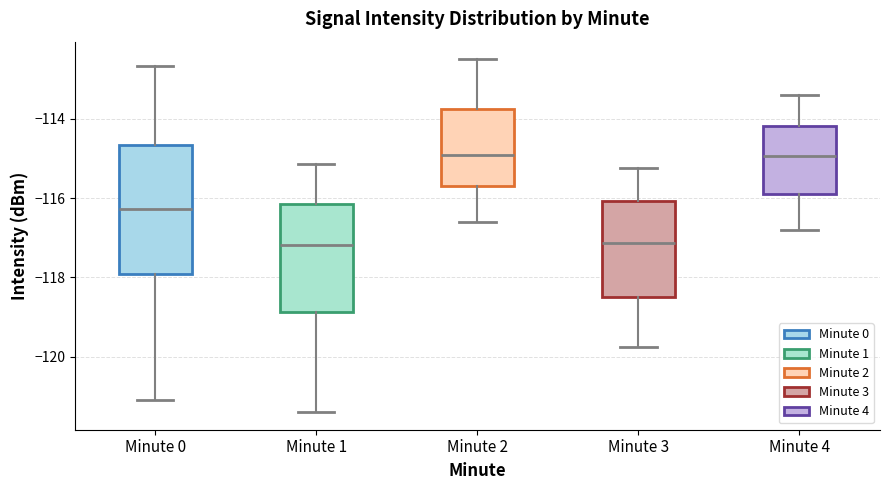

Where is the upper edge of the box for Minute 1 on the y-axis? The values are not printed on the chart, so give them approximately, as read against the axis.

-116.2